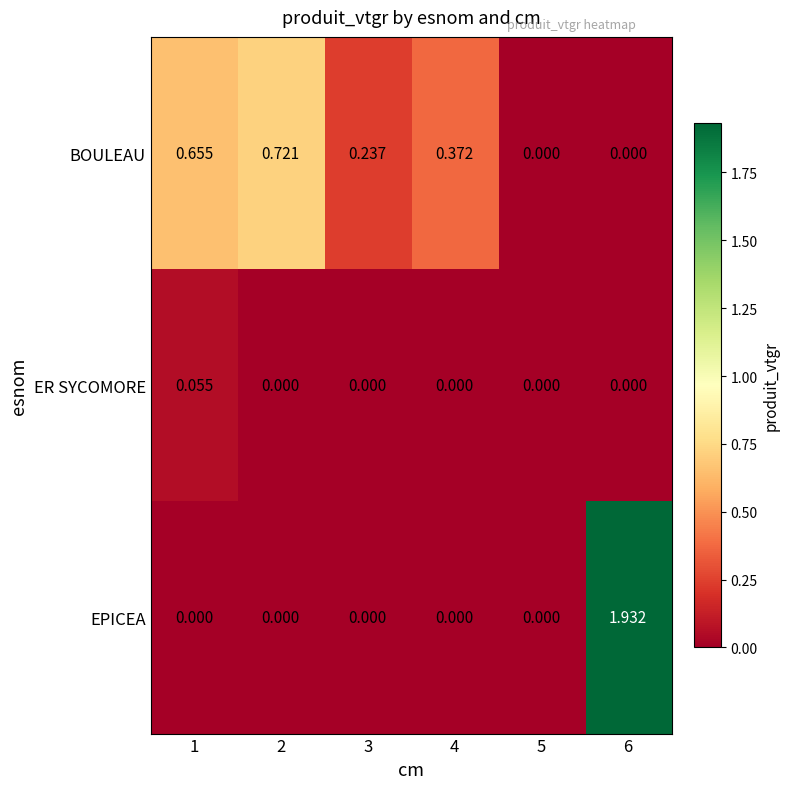

Is the value of EPICEA at 5 greater than the value of BOULEAU at 1?

No